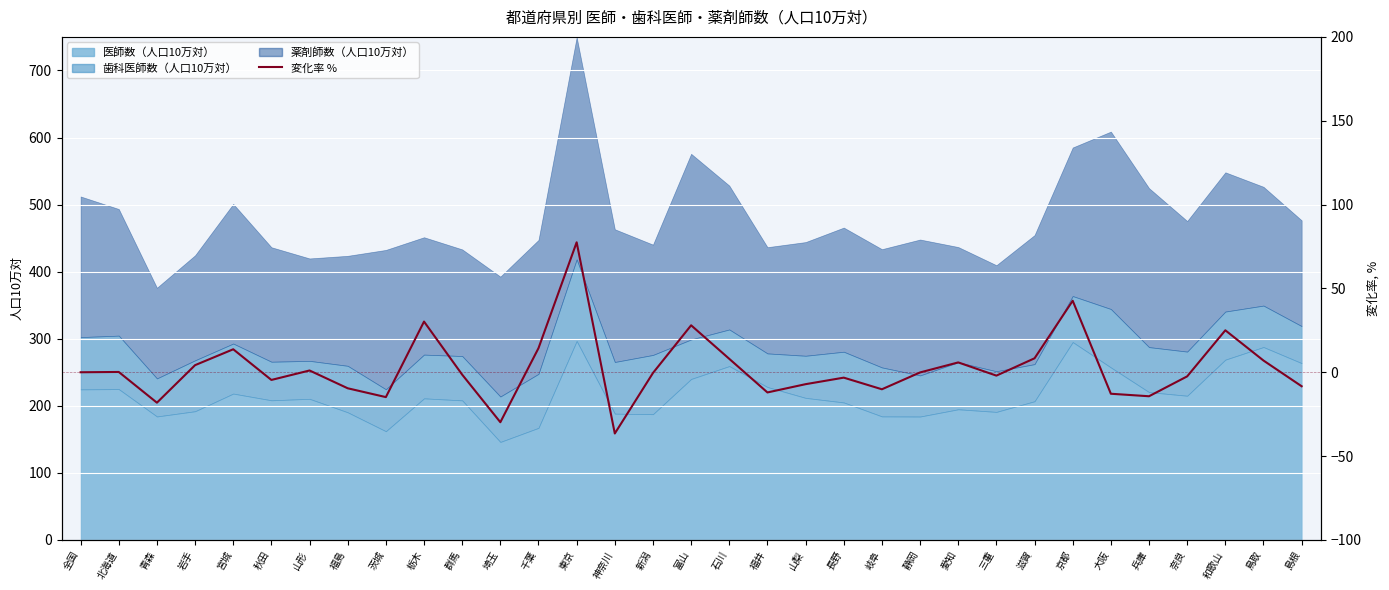

Which category has the lowest value across all series?

神奈川